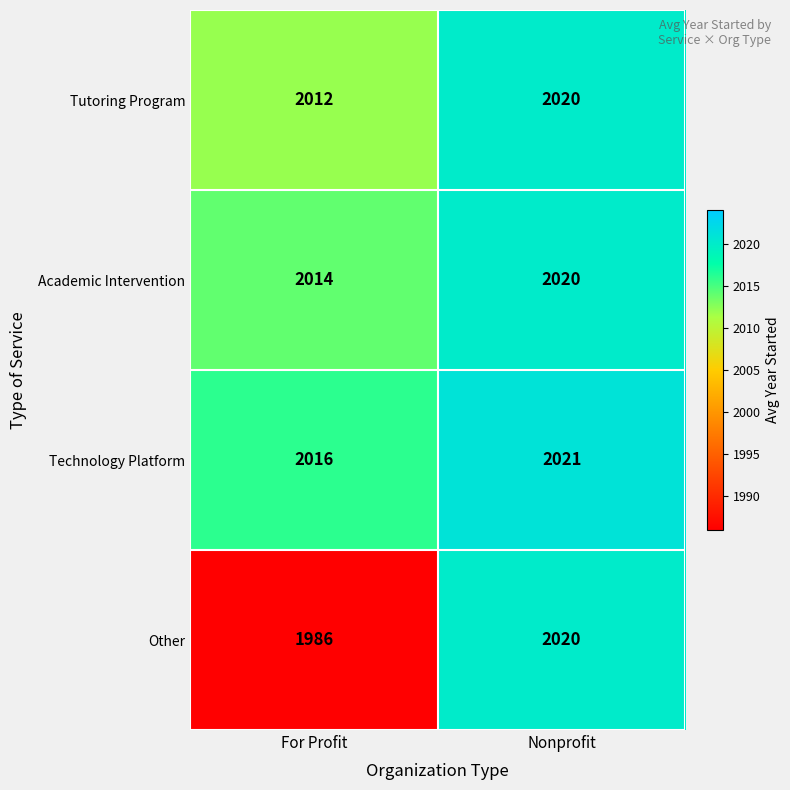

What is the approximate value of Tutoring Program at For Profit?

2012